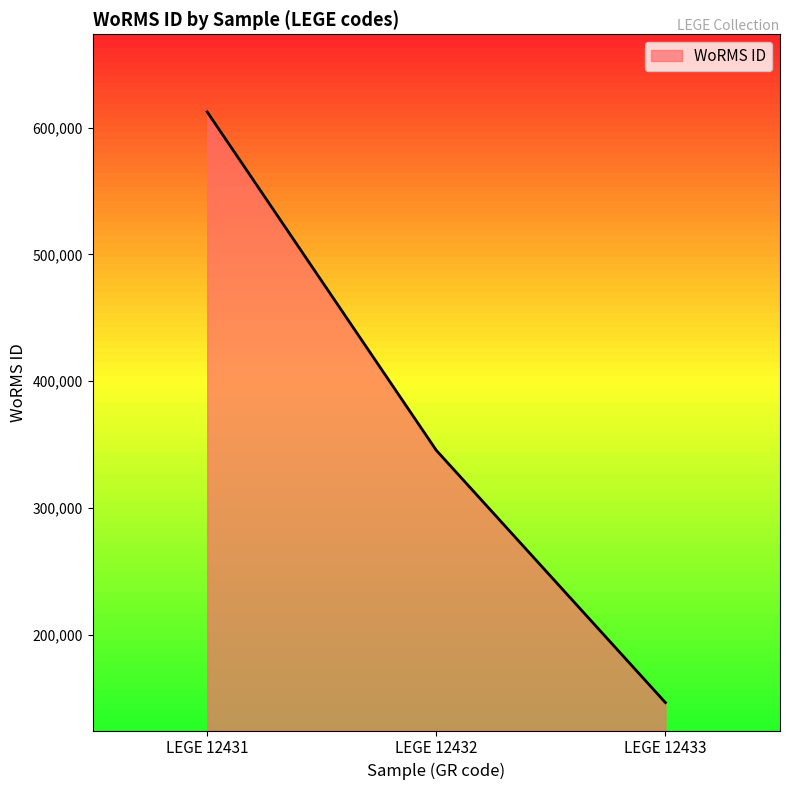

Where is the data nearest to the value 379480?

LEGE 12432